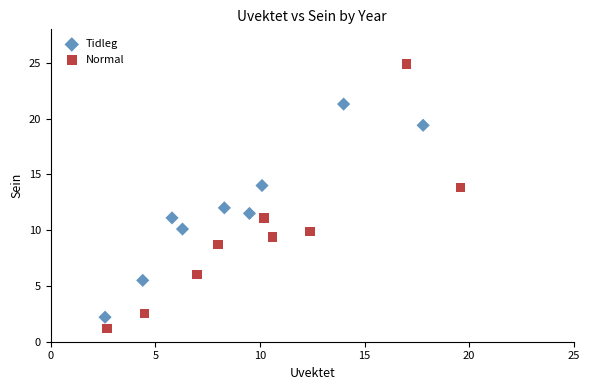

Which series has the largest Y range (max minus min)?

Normal